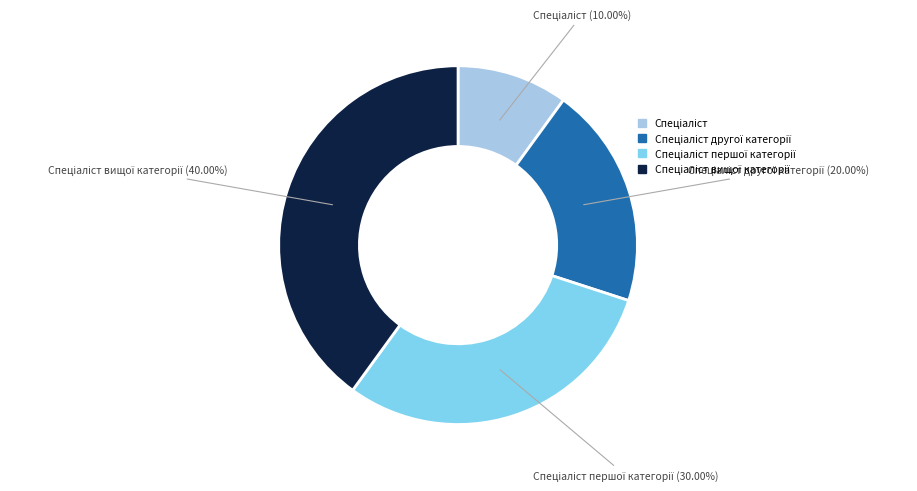

Is there any slice that represents more than half of the pie?

No